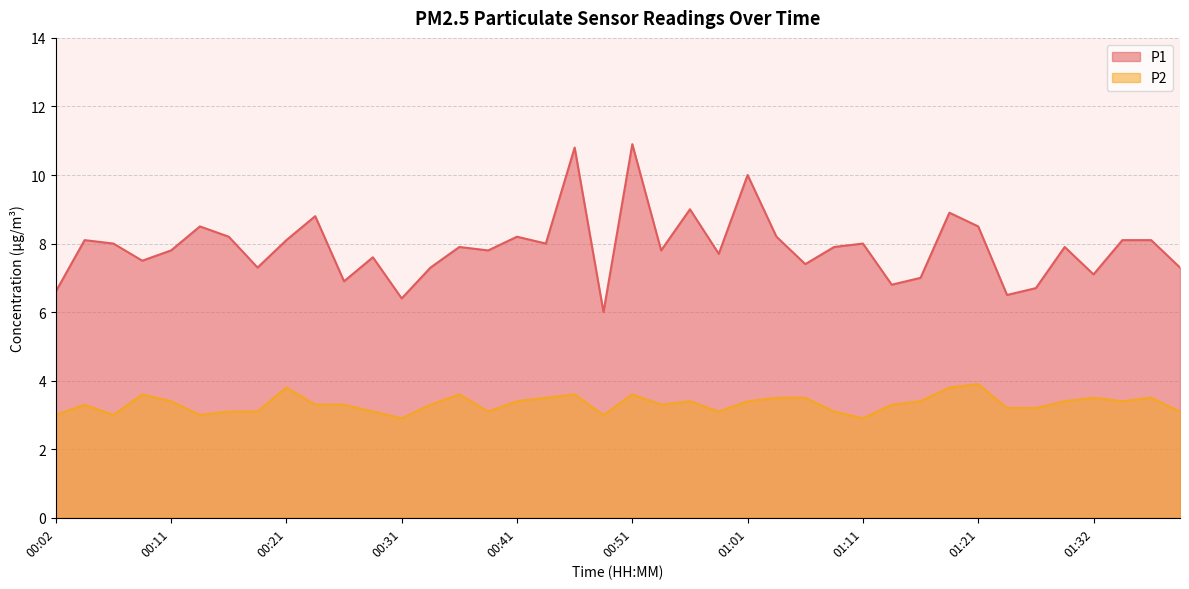

In P2, how many points are higher than both neighbors (excluding endpoints)?

10